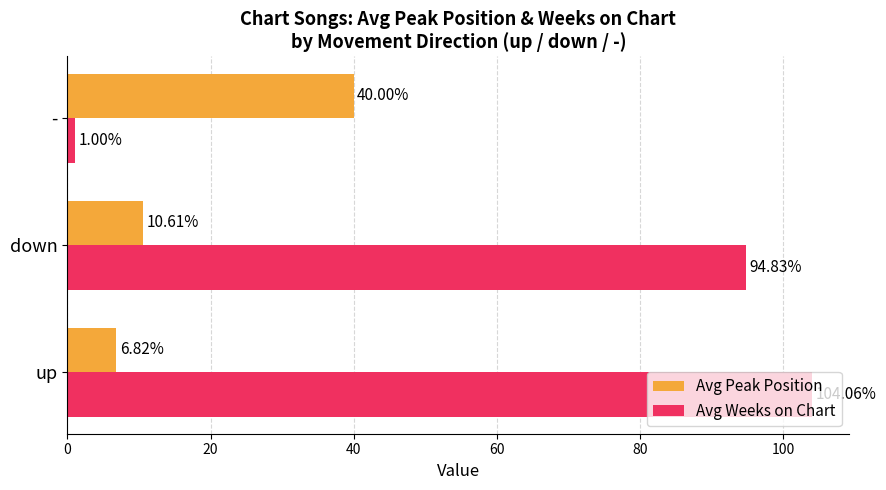

What is the spread (max minus min) of values at up?

97.2